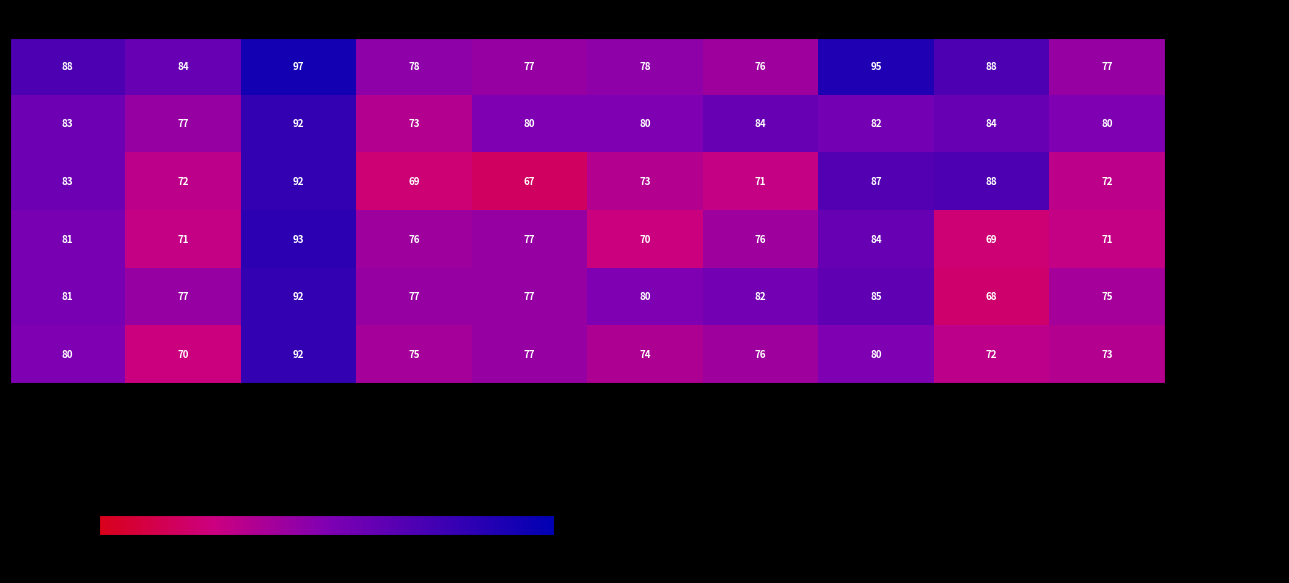

Where does the - Tank Drummond series first go above 76?

ovr